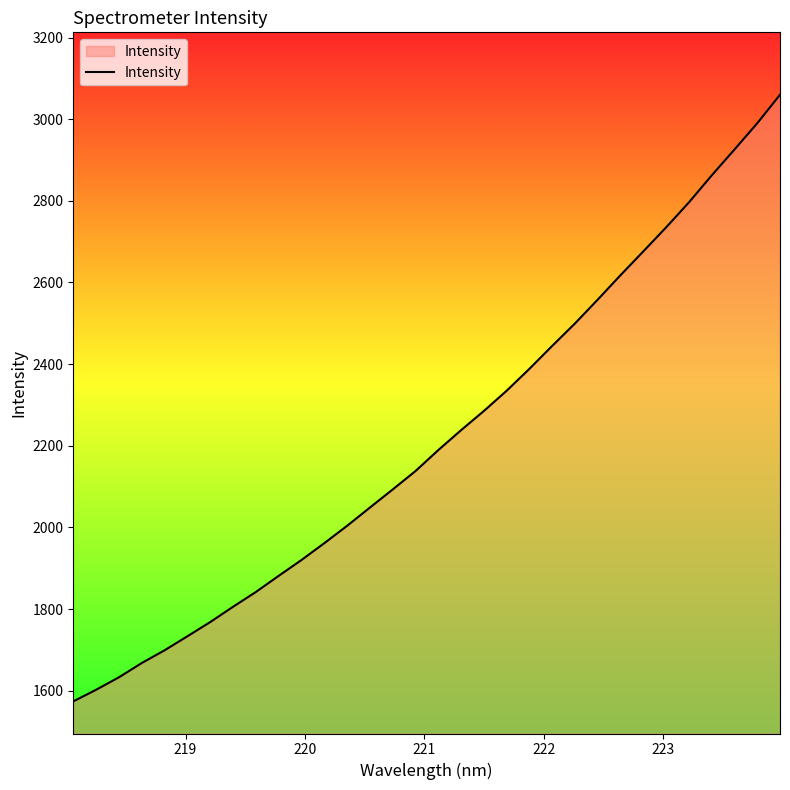

What is the difference between the maximum and minimum values?

1486.1